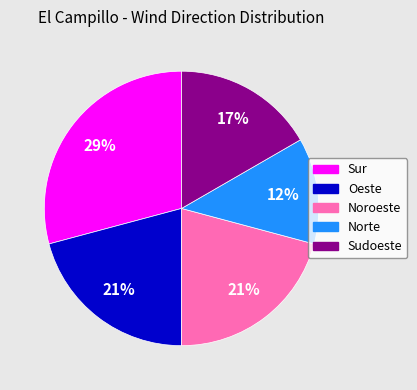

The Sudoeste slice represents 4% of the pie. True or false?

False